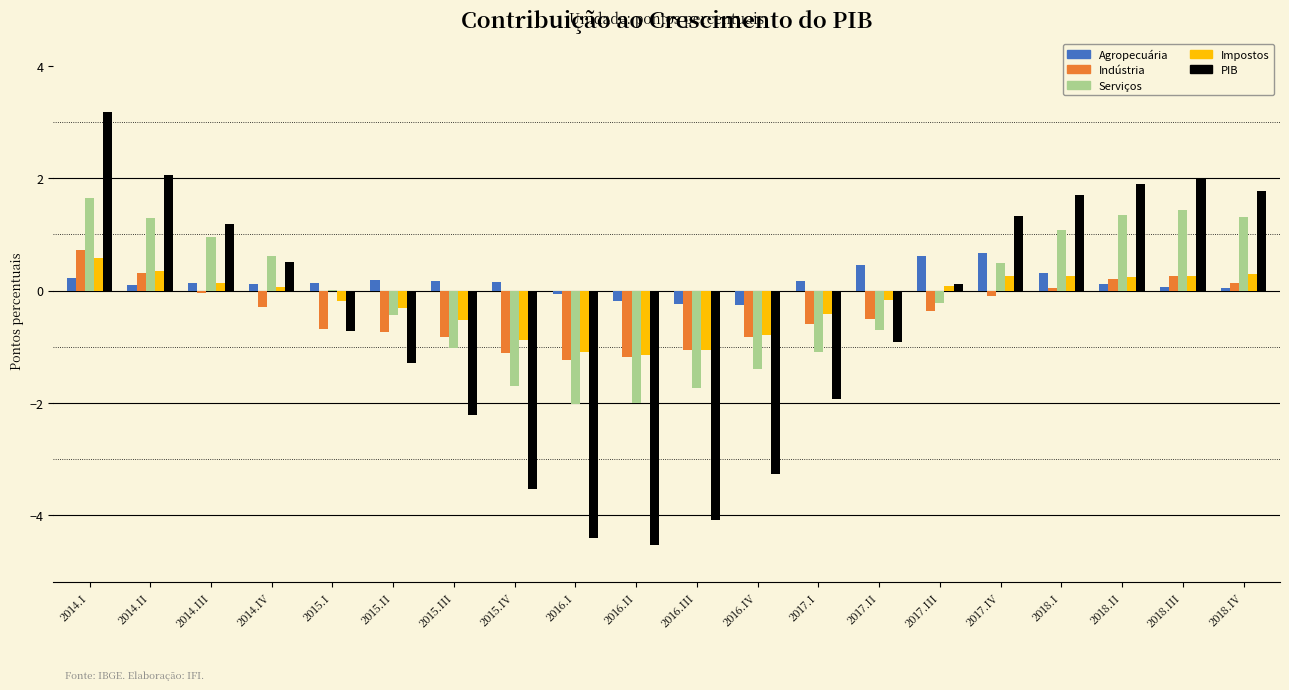

True or false: Agropecuária has a value of 0.7 at 2017.IV.

True